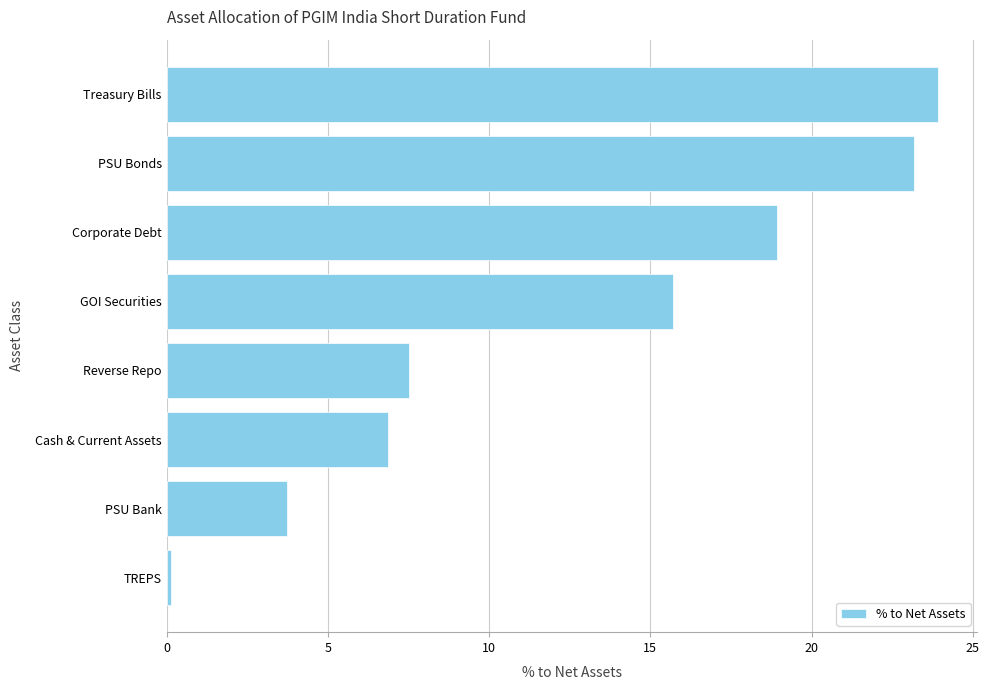

What is the maximum value shown in the chart?

23.9